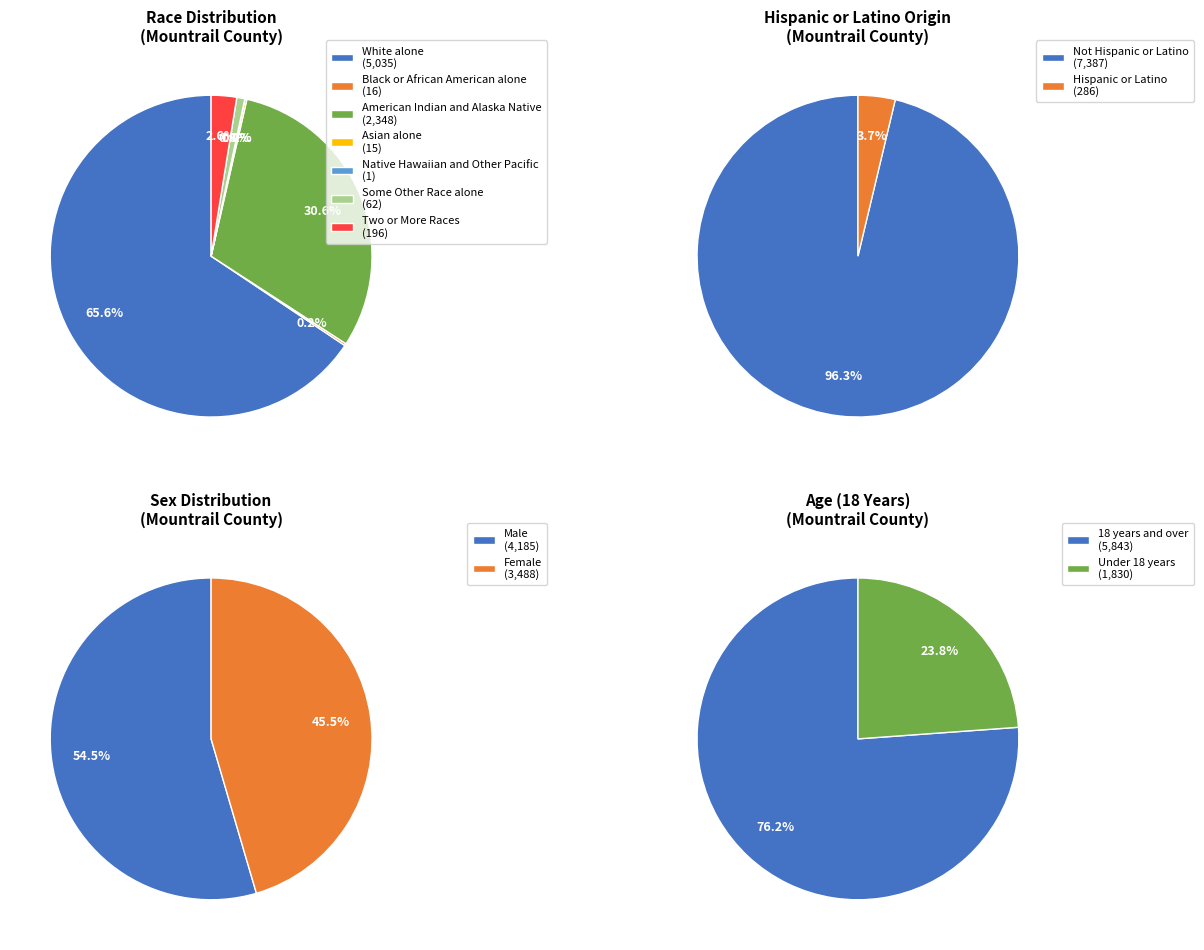

What percentage is NOT represented by Native Hawaiian and Other Pacific?

100.0%